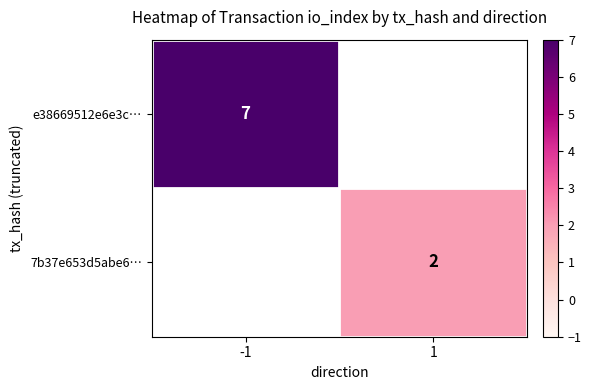

True or false: 7b37e653d5abe6… has a value of 2 at 1.

True